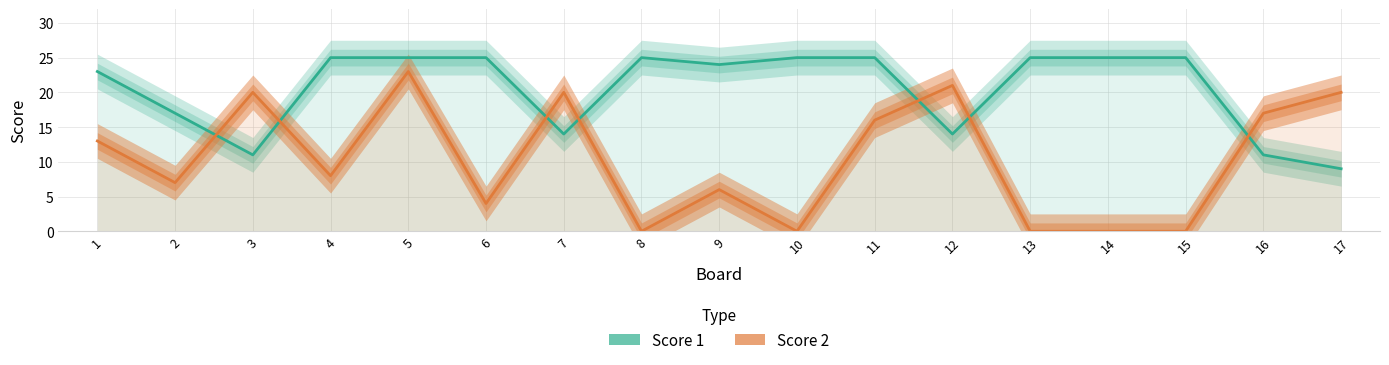

Rank the categories by Score 1 value from lowest to highest.

17, 3, 16, 7, 12, 2, 1, 9, 4, 5, 6, 8, 10, 11, 13, 14, 15